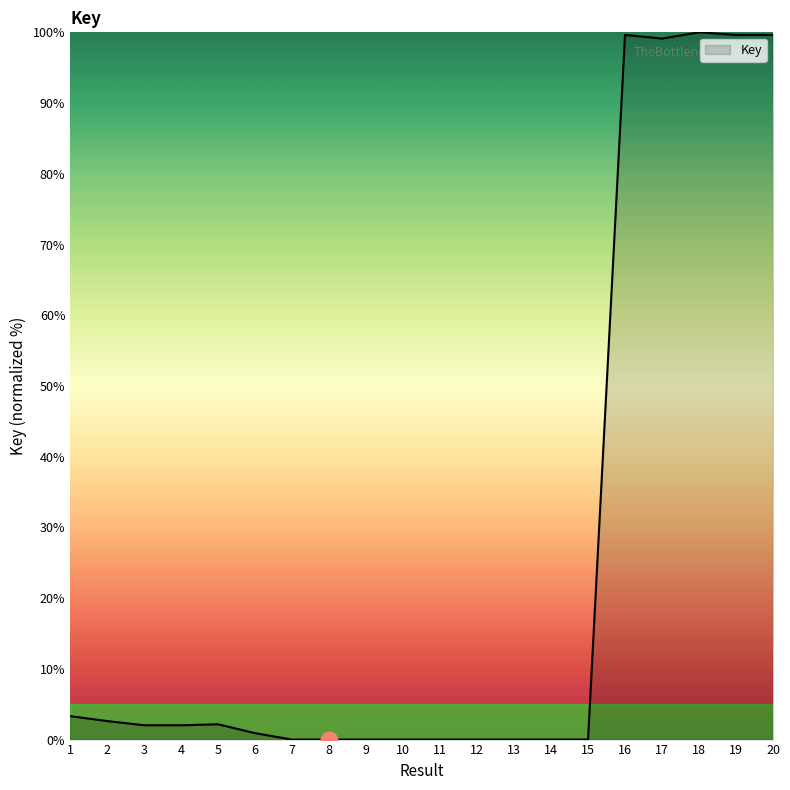

What is the difference between the values at 7 and 2?

2.6